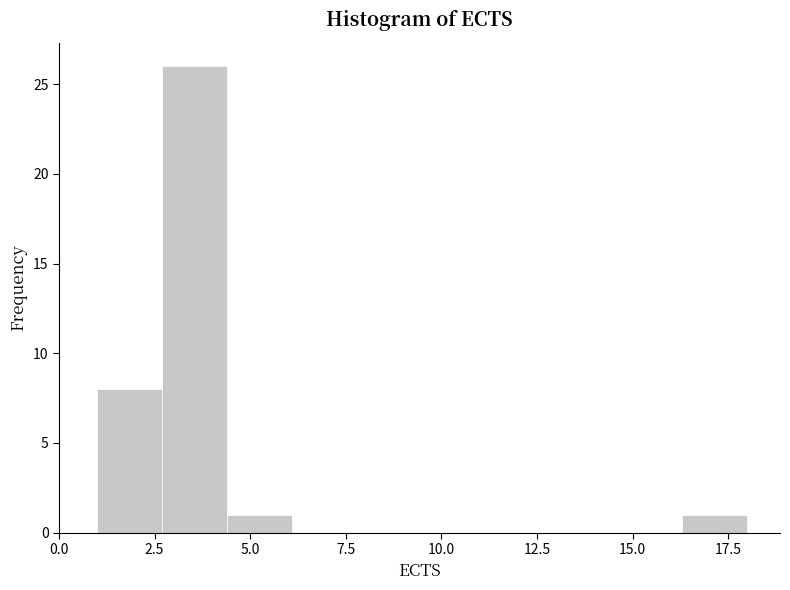

Around what value on the x-axis is the tallest bar? Give the approximate position of its centre, as read against the axis.

3.5